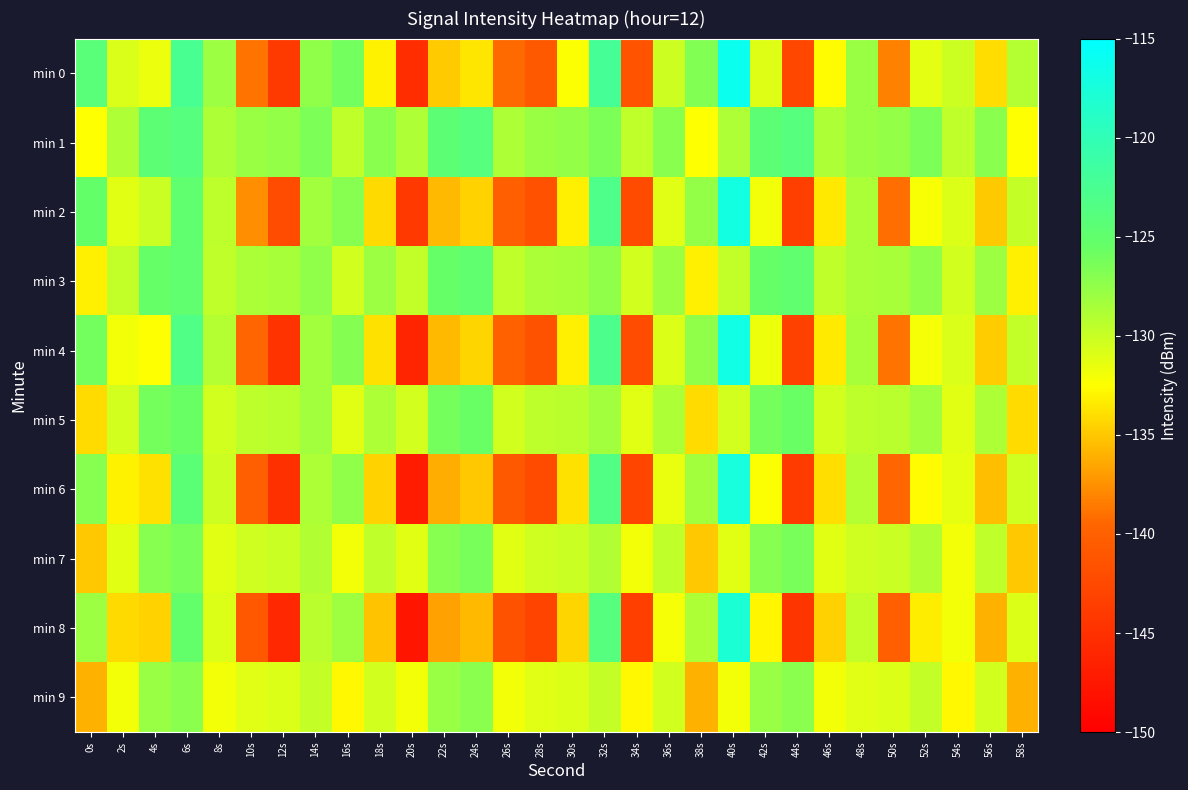

Reading left to right, extract all data points from this chart.

min 0: 0s=-124.3	2s=-130.8	4s=-131.7	6s=-122.5	8s=-128.0	10s=-138.8	12s=-143.9	14s=-127.5	16s=-126.1	18s=-133.1	20s=-145.3	22s=-134.9	24s=-133.6	26s=-139.3	28s=-140.8	30s=-132.4	32s=-122.2	34s=-141.4	36s=-130.2	38s=-126.8	40s=-116.2	42s=-131.1	44s=-142.6	46s=-132.7	48s=-127.9	50s=-138.2	52s=-131.3	54s=-130.1	56s=-134.0	58s=-129.0
min 1: 0s=-132.5	2s=-128.9	4s=-124.5	6s=-123.9	8s=-128.8	10s=-127.9	12s=-127.6	14s=-126.6	16s=-129.6	18s=-127.1	20s=-128.9	22s=-124.5	24s=-123.9	26s=-128.8	28s=-127.9	30s=-127.6	32s=-126.6	34s=-129.6	36s=-127.1	38s=-132.5	40s=-128.9	42s=-124.5	44s=-123.9	46s=-128.8	48s=-127.9	50s=-127.6	52s=-126.6	54s=-129.6	56s=-127.1	58s=-132.5
min 2: 0s=-125.3	2s=-131.2	4s=-130.1	6s=-124.8	8s=-129.5	10s=-137.6	12s=-142.1	14s=-128.3	16s=-127.0	18s=-134.2	20s=-144.1	22s=-135.7	24s=-134.5	26s=-140.1	28s=-141.6	30s=-133.2	32s=-123.1	34s=-142.2	36s=-131.1	38s=-127.6	40s=-117.1	42s=-131.9	44s=-143.4	46s=-133.5	48s=-128.7	50s=-139.1	52s=-132.2	54s=-130.9	56s=-134.9	58s=-129.8
min 3: 0s=-133.2	2s=-129.7	4s=-125.4	6s=-124.8	8s=-129.6	10s=-128.7	12s=-128.5	14s=-127.4	16s=-130.4	18s=-128.0	20s=-129.7	22s=-125.4	24s=-124.8	26s=-129.6	28s=-128.7	30s=-128.5	32s=-127.4	34s=-130.4	36s=-128.0	38s=-133.2	40s=-129.7	42s=-125.4	44s=-124.8	46s=-129.6	48s=-128.7	50s=-128.5	52s=-127.4	54s=-130.4	56s=-128.0	58s=-133.2
min 4: 0s=-126.1	2s=-132.0	4s=-132.5	6s=-123.3	8s=-129.1	10s=-139.6	12s=-144.7	14s=-128.2	16s=-126.9	18s=-133.8	20s=-146.1	22s=-135.6	24s=-134.4	26s=-140.0	28s=-141.5	30s=-133.2	32s=-122.9	34s=-142.1	36s=-130.9	38s=-127.5	40s=-116.9	42s=-131.7	44s=-143.3	46s=-133.4	48s=-128.5	50s=-138.9	52s=-132.1	54s=-130.8	56s=-134.8	58s=-129.7
min 5: 0s=-134.1	2s=-130.5	4s=-126.2	6s=-125.6	8s=-130.4	10s=-129.5	12s=-129.3	14s=-128.2	16s=-131.2	18s=-128.8	20s=-130.5	22s=-126.2	24s=-125.6	26s=-130.4	28s=-129.5	30s=-129.3	32s=-128.2	34s=-131.2	36s=-128.8	38s=-134.1	40s=-130.5	42s=-126.2	44s=-125.6	46s=-130.4	48s=-129.5	50s=-129.3	52s=-128.2	54s=-131.2	56s=-128.8	58s=-134.1
min 6: 0s=-127.0	2s=-133.1	4s=-133.8	6s=-124.5	8s=-130.2	10s=-140.2	12s=-145.0	14s=-128.8	16s=-127.5	18s=-134.5	20s=-147.0	22s=-136.2	24s=-135.0	26s=-140.8	28s=-142.2	30s=-133.8	32s=-123.4	34s=-142.8	36s=-131.5	38s=-128.2	40s=-117.4	42s=-132.3	44s=-143.9	46s=-134.0	48s=-129.1	50s=-139.5	52s=-132.7	54s=-131.4	56s=-135.4	58s=-130.3
min 7: 0s=-135.0	2s=-131.2	4s=-127.0	6s=-126.4	8s=-131.2	10s=-130.3	12s=-130.1	14s=-129.0	16s=-132.0	18s=-129.6	20s=-131.2	22s=-127.0	24s=-126.4	26s=-131.2	28s=-130.3	30s=-130.1	32s=-129.0	34s=-132.0	36s=-129.6	38s=-135.0	40s=-131.2	42s=-127.0	44s=-126.4	46s=-131.2	48s=-130.3	50s=-130.1	52s=-129.0	54s=-132.0	56s=-129.6	58s=-135.0
min 8: 0s=-128.0	2s=-134.2	4s=-134.5	6s=-125.2	8s=-130.9	10s=-140.9	12s=-145.8	14s=-129.4	16s=-128.1	18s=-135.2	20s=-147.8	22s=-136.8	24s=-135.6	26s=-141.5	28s=-142.9	30s=-134.4	32s=-123.9	34s=-143.4	36s=-132.1	38s=-128.8	40s=-117.9	42s=-132.9	44s=-144.5	46s=-134.6	48s=-129.7	50s=-140.1	52s=-133.3	54s=-132.0	56s=-136.0	58s=-130.9
min 9: 0s=-136.0	2s=-132.0	4s=-127.8	6s=-127.2	8s=-132.0	10s=-131.1	12s=-130.9	14s=-129.8	16s=-132.8	18s=-130.4	20s=-132.0	22s=-127.8	24s=-127.2	26s=-132.0	28s=-131.1	30s=-130.9	32s=-129.8	34s=-132.8	36s=-130.4	38s=-136.0	40s=-132.0	42s=-127.8	44s=-127.2	46s=-132.0	48s=-131.1	50s=-130.9	52s=-129.8	54s=-132.8	56s=-130.4	58s=-136.0